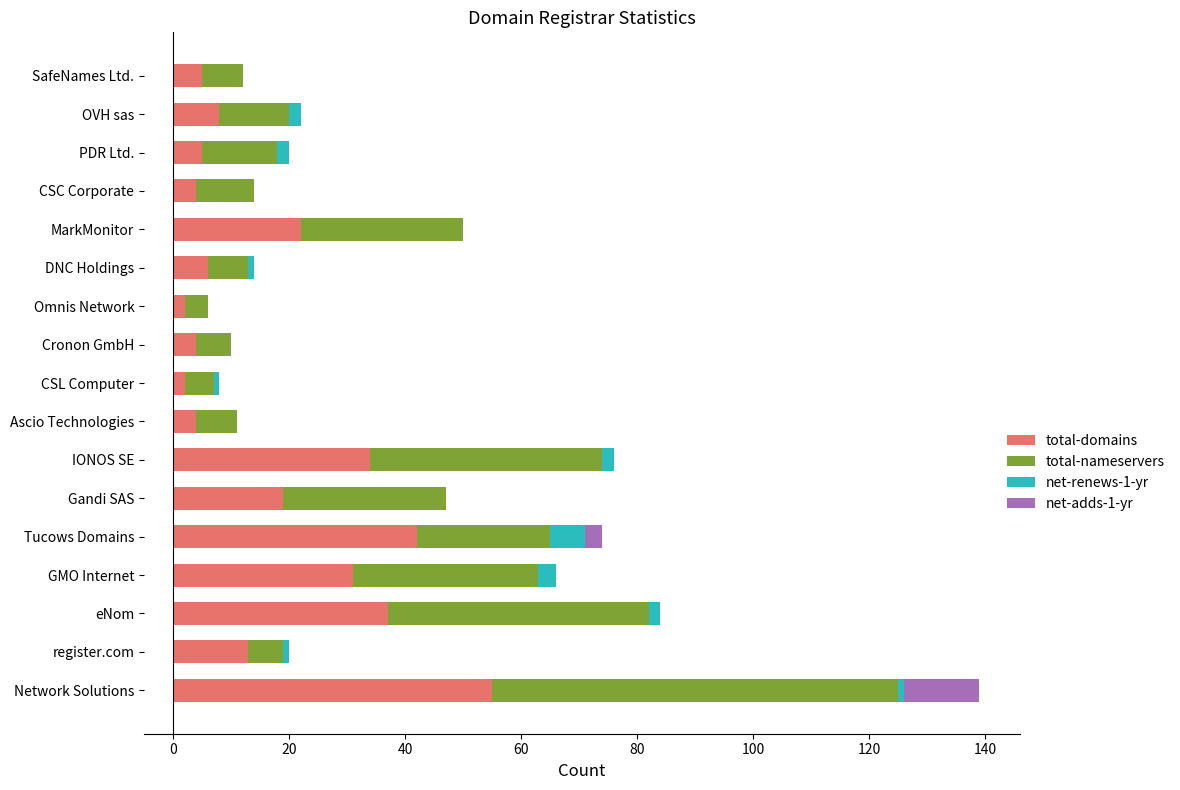

The total-domains series shows 75 at Network Solutions. True or false?

False